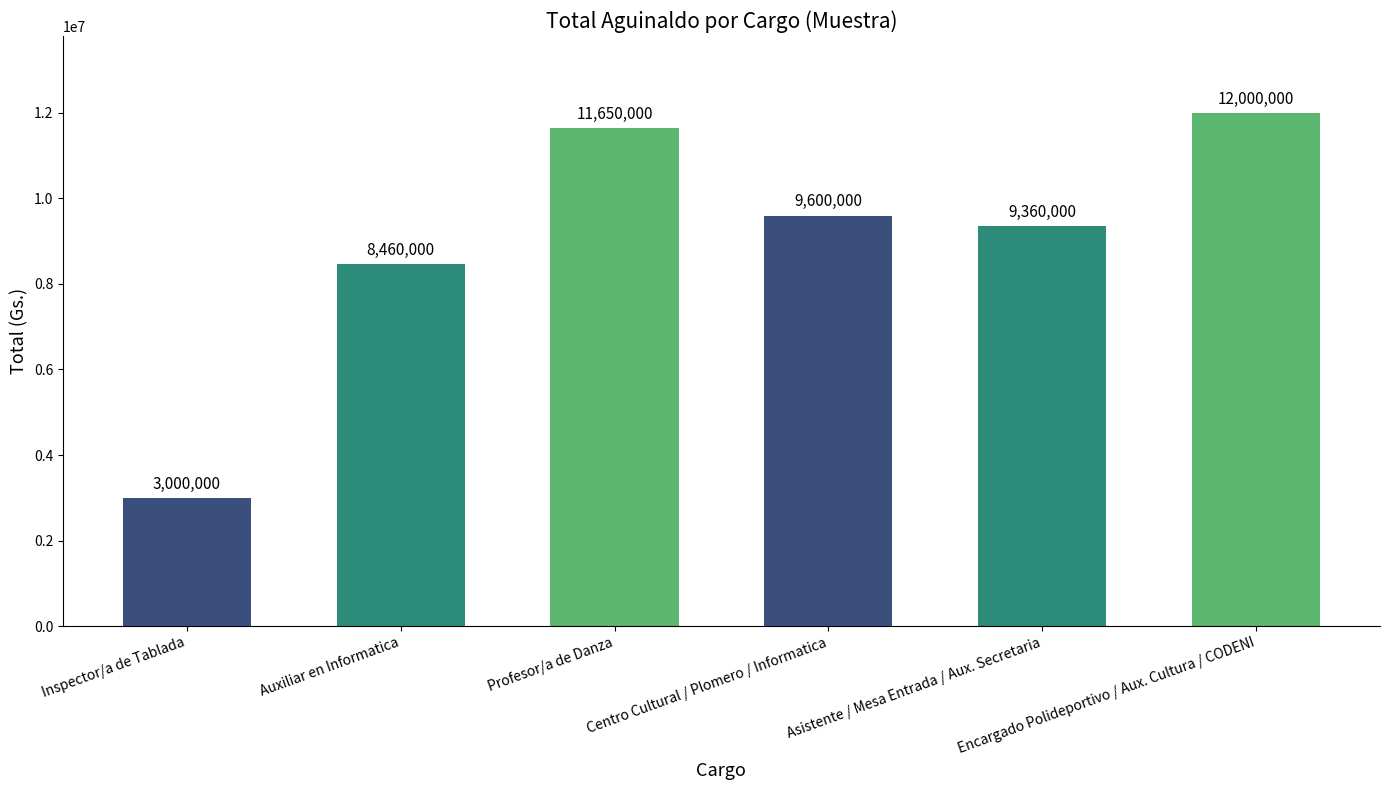

At which category does the chart reach its minimum across all series?

Inspector/a de Tablada